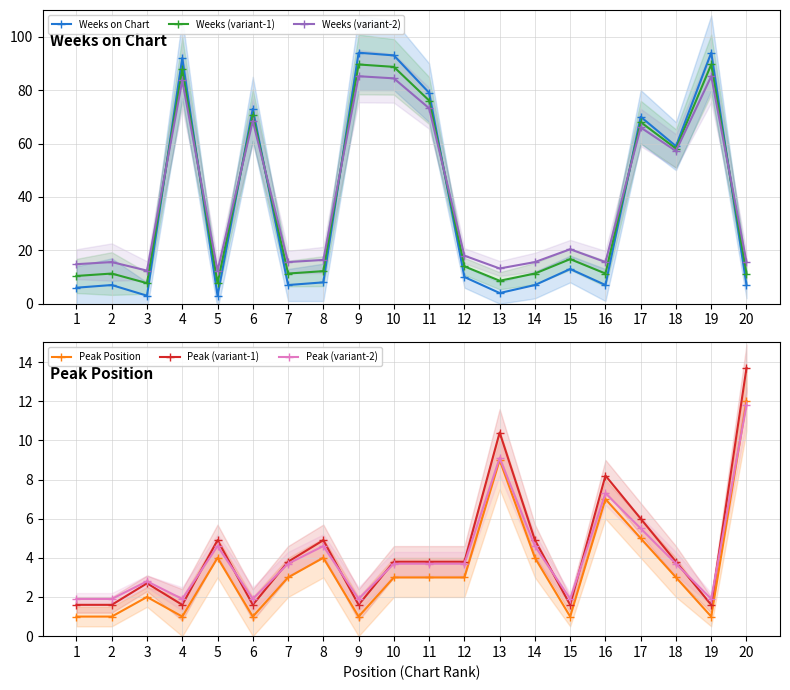

Rank the series at 9 from lowest to highest value.

Peak Position, Peak (variant-1), Peak (variant-2), Weeks (variant-2), Weeks (variant-1), Weeks on Chart